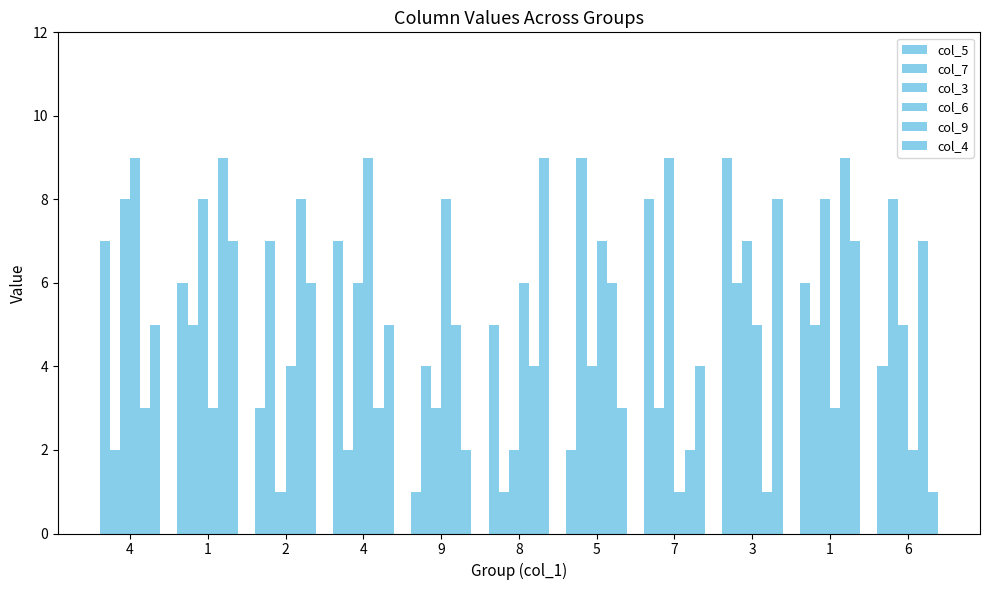

The col_6 series shows 8 at 9. True or false?

True